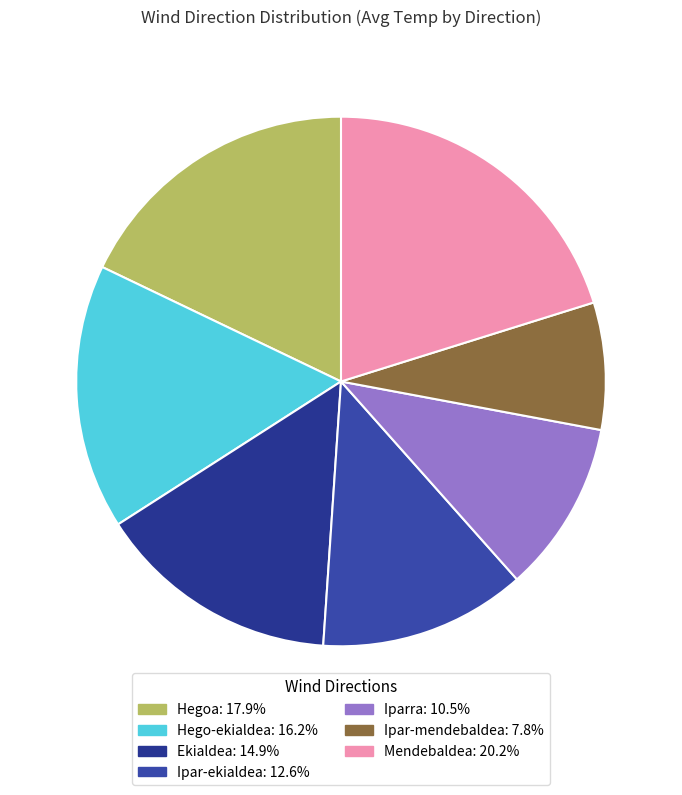

How much of the chart is everything except Iparra?

89.5%